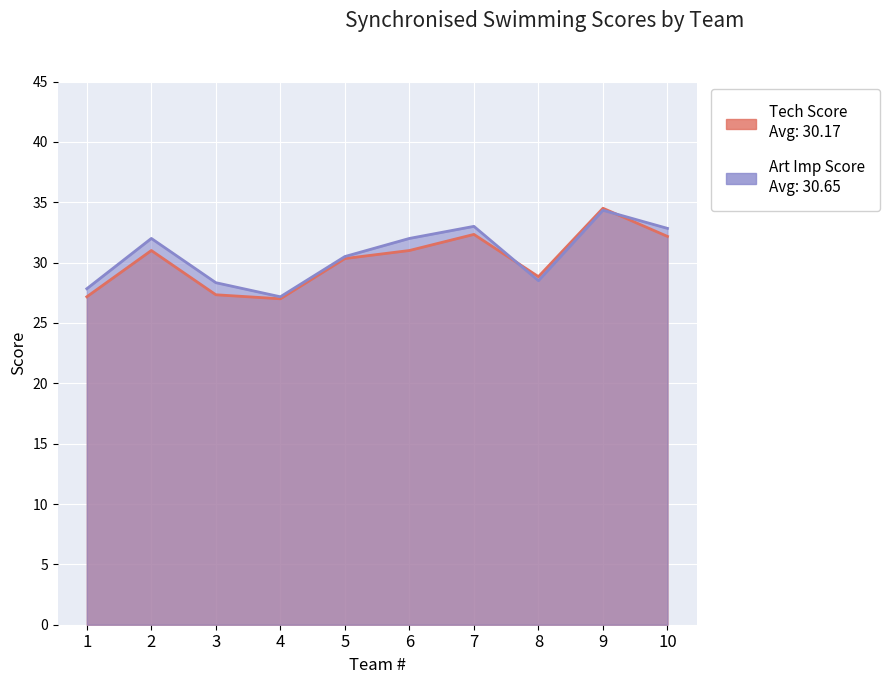

How many lines are shown in the chart?

2